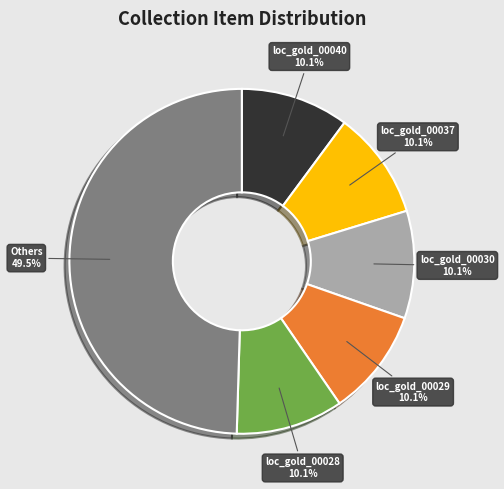

How many segments does this pie chart have?

6